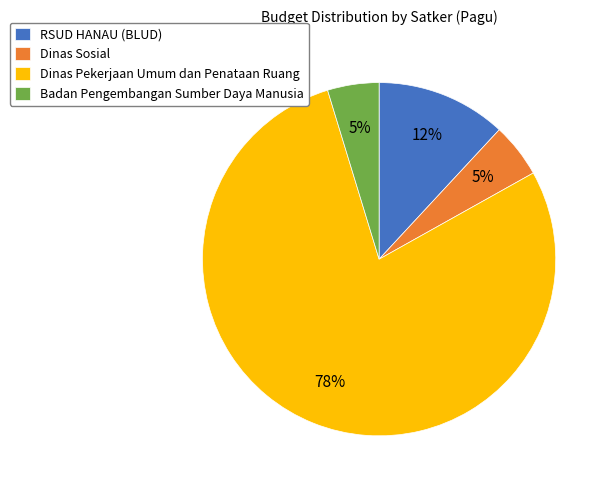

To the nearest percent, what portion does Dinas Pekerjaan Umum dan Penataan Ruang represent?

78%